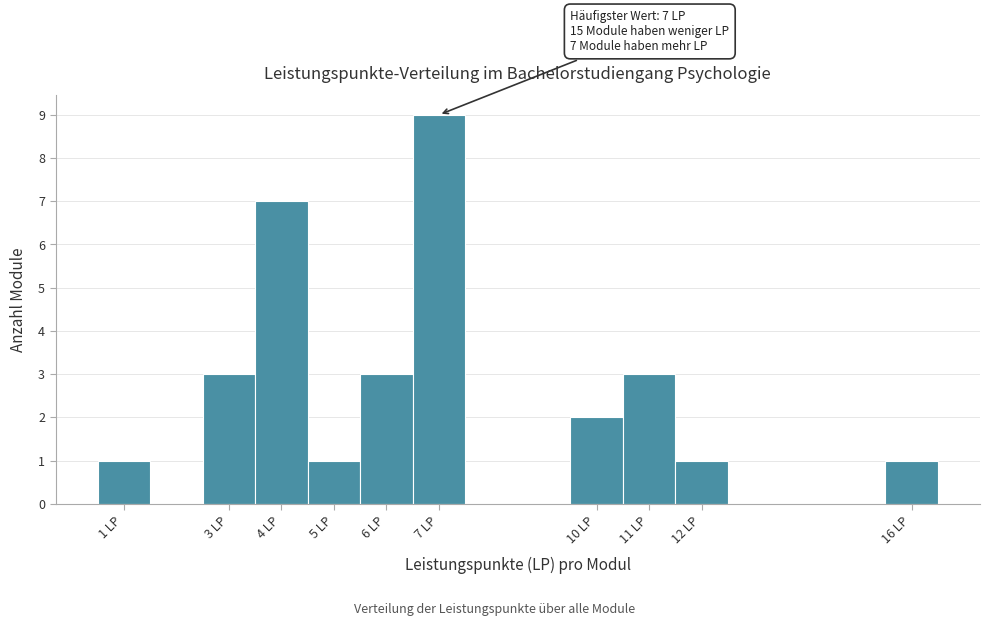

Which range on the x-axis has the tallest bar?

6.5 to 7.5